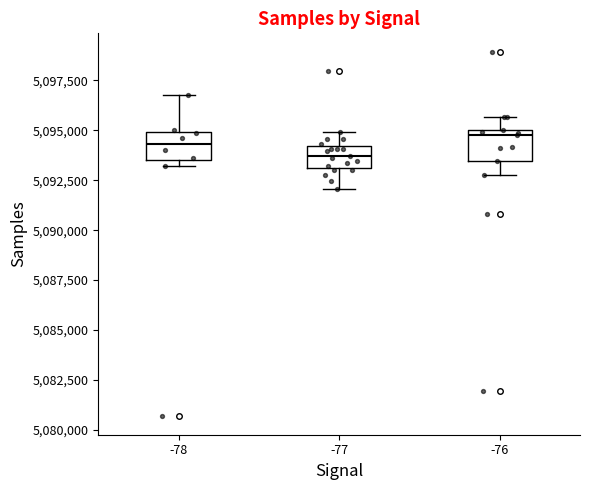

Which box has the lowest median line?

-77